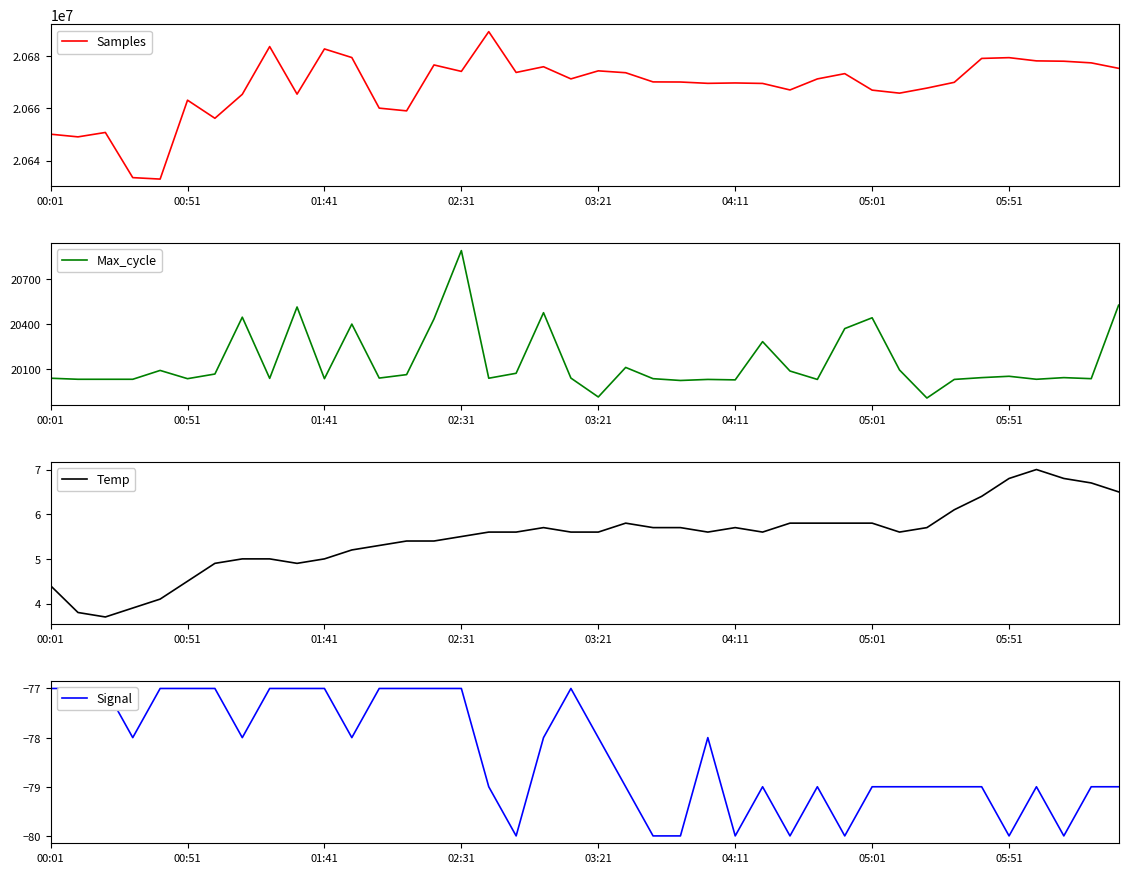

What is the lowest value of the Samples series?

20632864